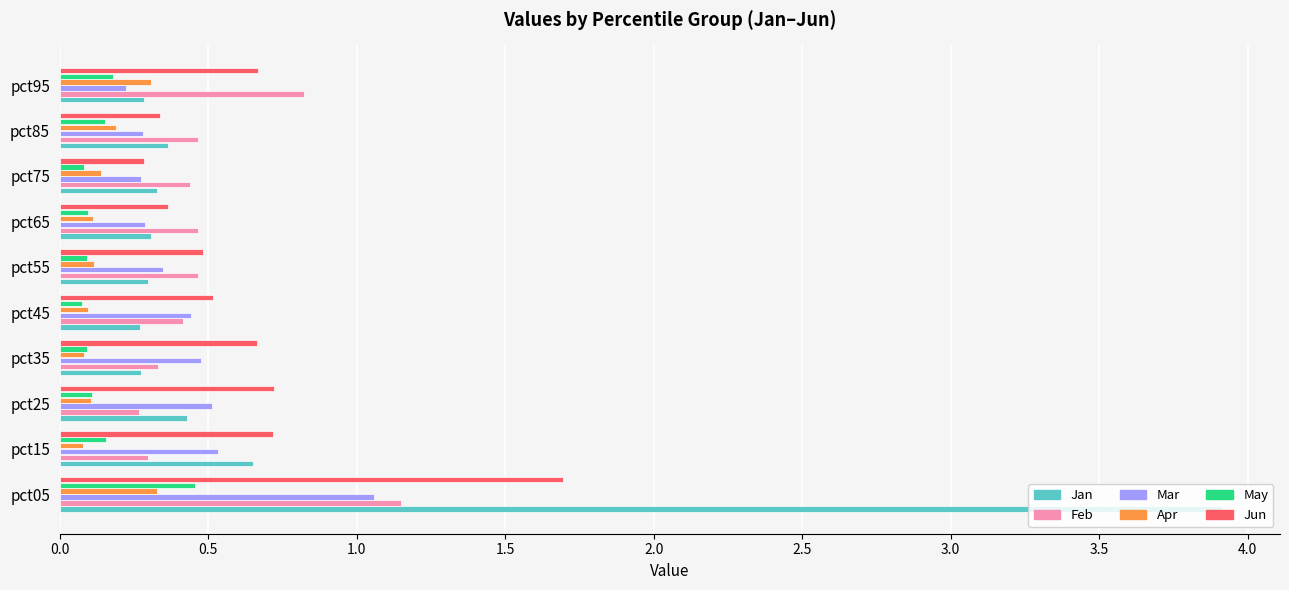

At how many categories does at least one series exceed 0?

10